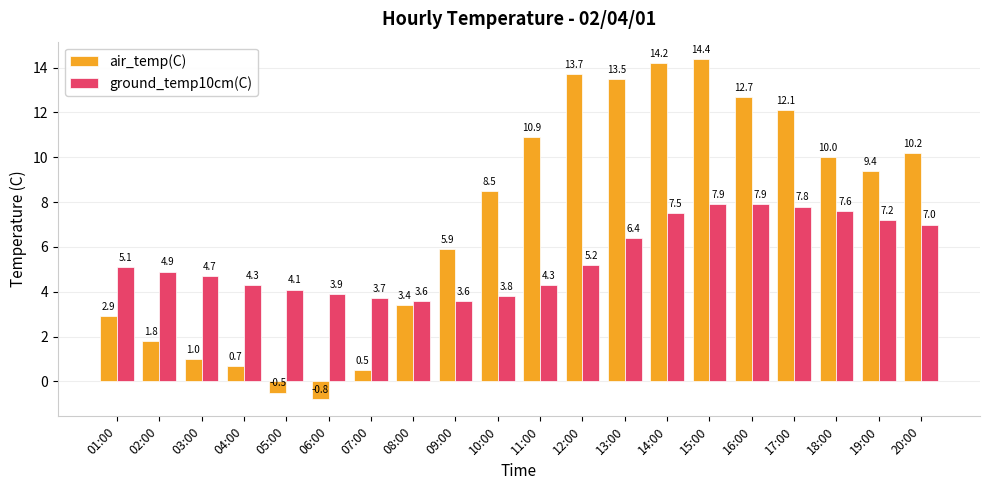

Which category has the lowest value in the air_temp(C) series?

06:00